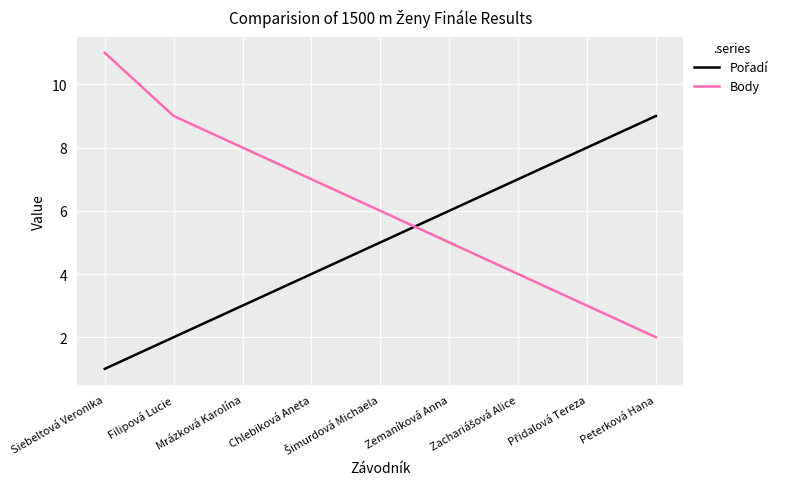

At how many categories does at least one series exceed 1?

9